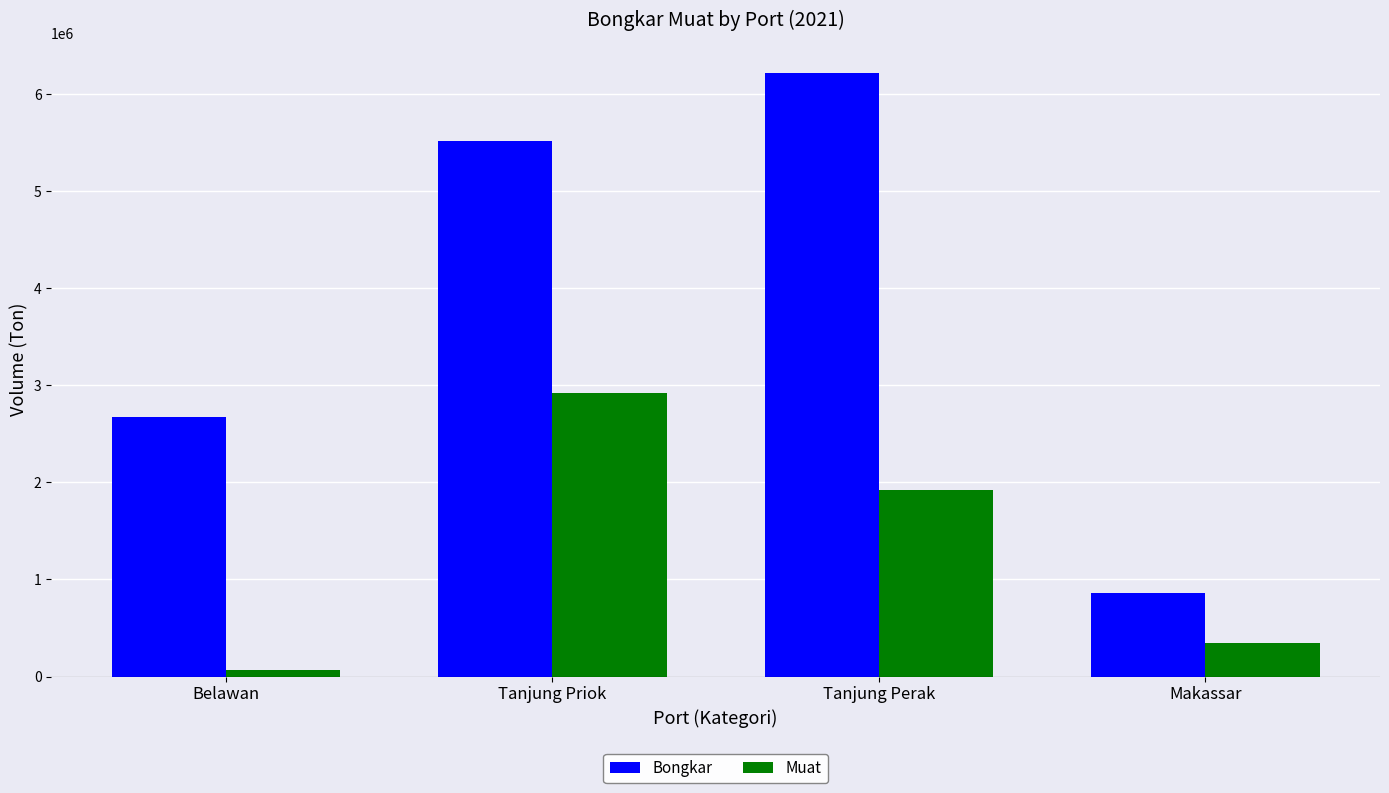

What is the total value across all series at Makassar?

1208375